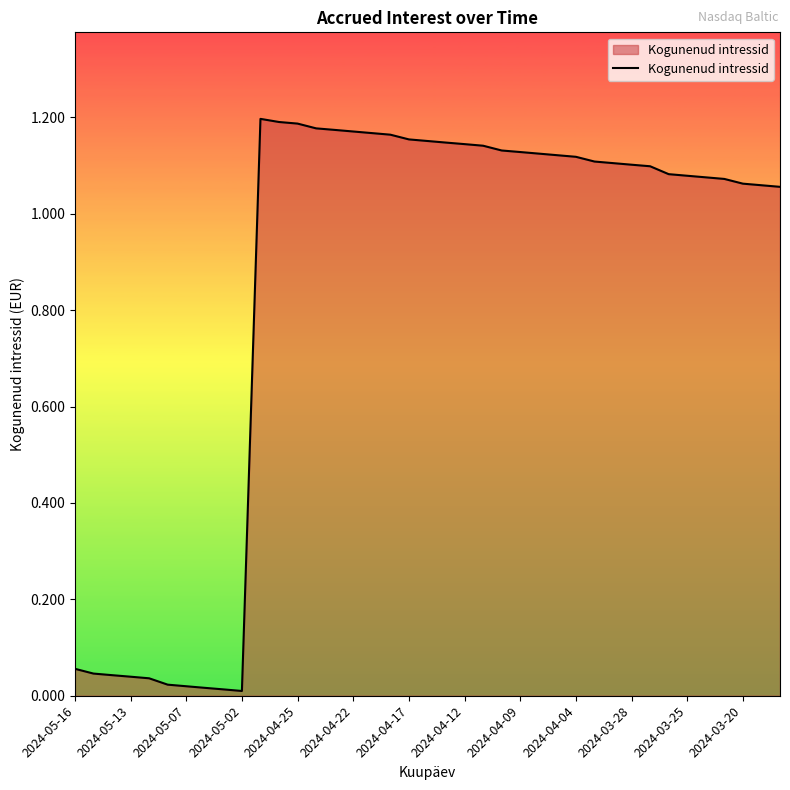

The value at 2024-03-28 is 1.1. True or false?

True